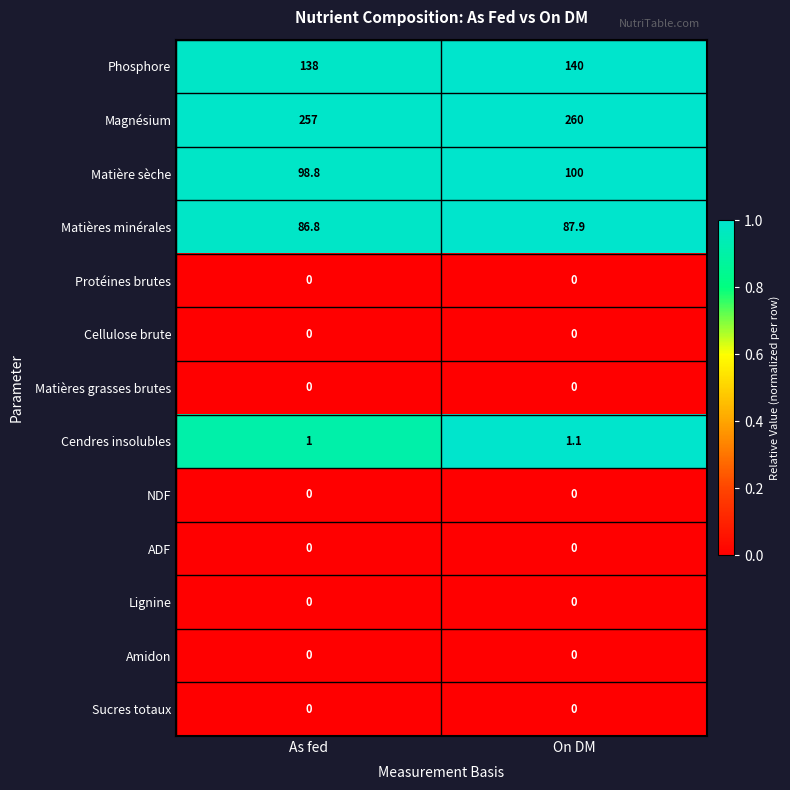

Reading right to left, extract all data points from this chart.

Phosphore: 140.0	138.0
Magnésium: 260.0	257.0
Matière sèche: 100.0	98.8
Matières minérales: 87.9	86.8
Protéines brutes: 0.0	0.0
Cellulose brute: 0.0	0.0
Matières grasses brutes: 0.0	0.0
Cendres insolubles: 1.1	1.0
NDF: 0.0	0.0
ADF: 0.0	0.0
Lignine: 0.0	0.0
Amidon: 0.0	0.0
Sucres totaux: 0.0	0.0